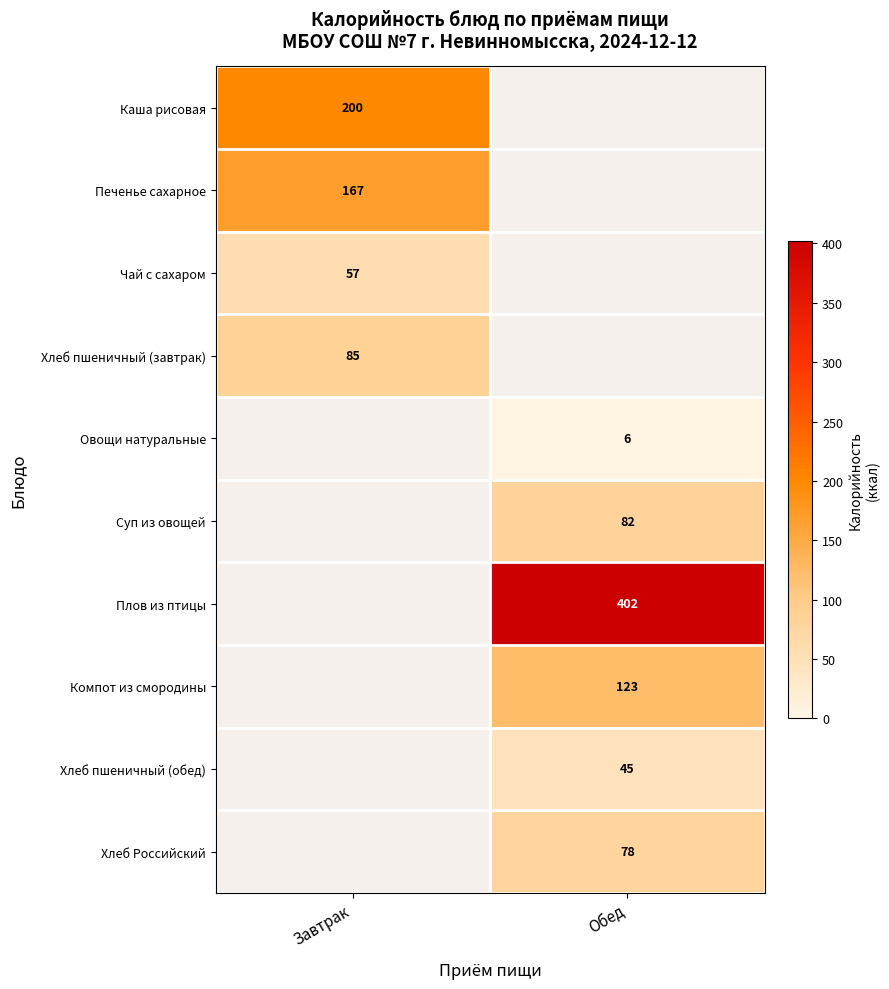

The Хлеб пшеничный (завтрак) series shows 85 at Завтрак. True or false?

True